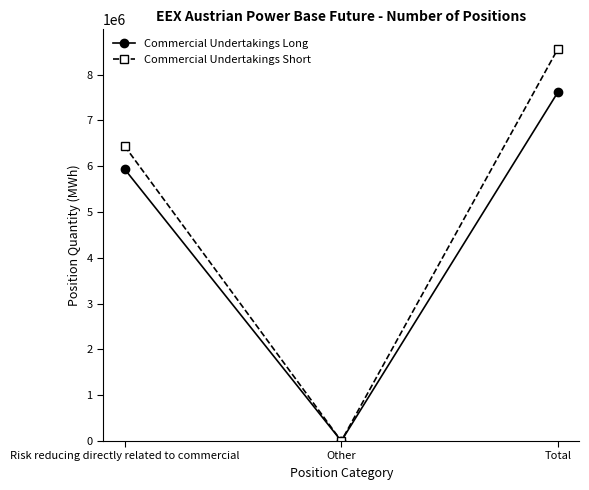

Rank the categories by Commercial Undertakings Short value from highest to lowest.

Total, Risk reducing directly related to commercial, Other